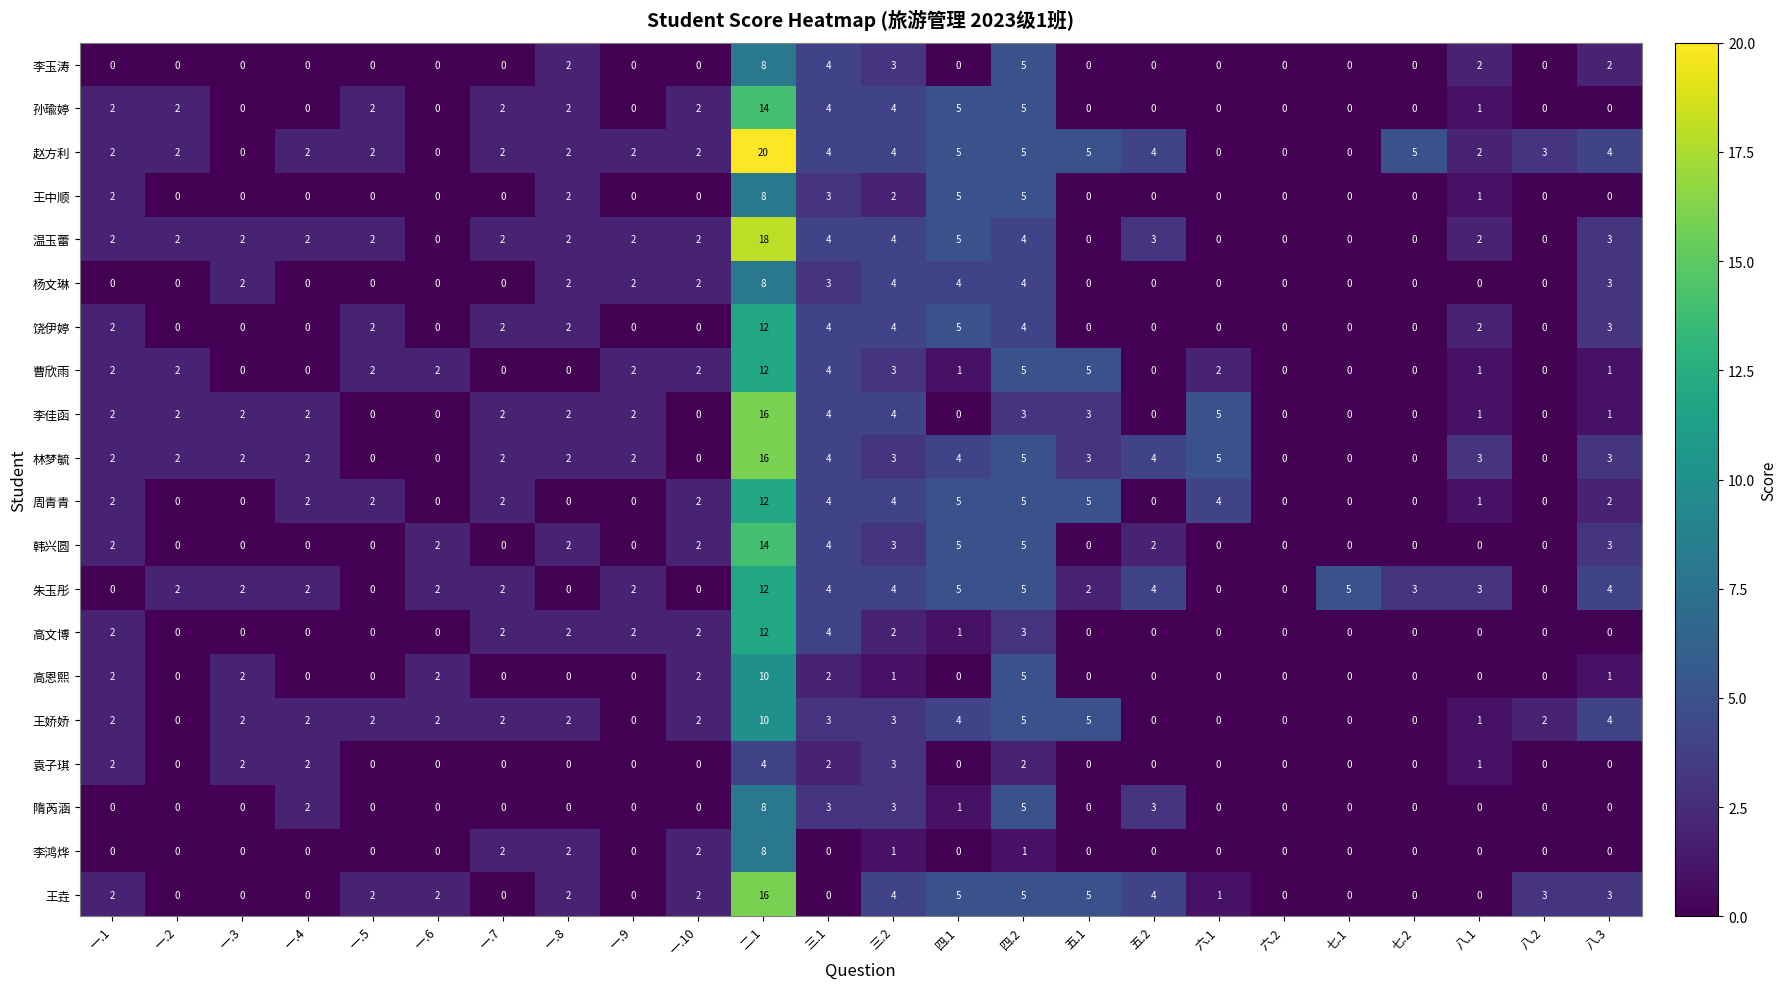

Count the number of data series in this chart.

20